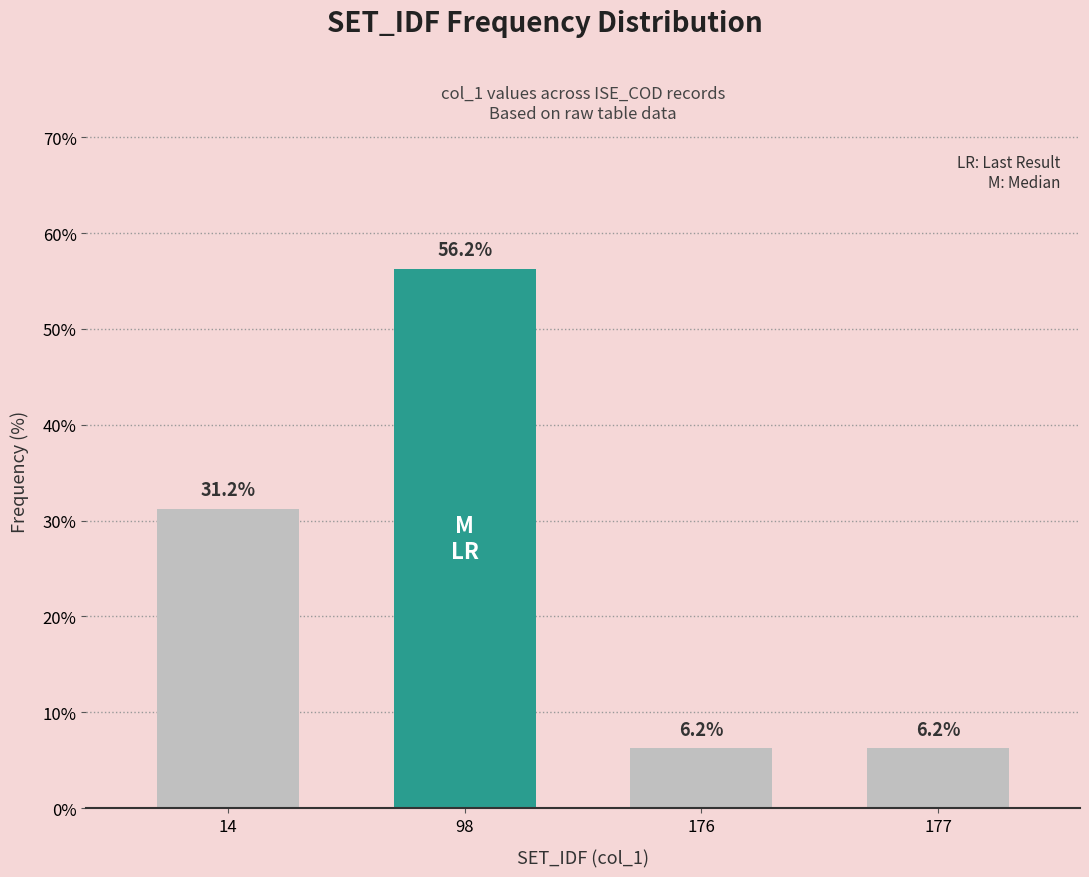

At which category does the chart reach its peak across all series?

98